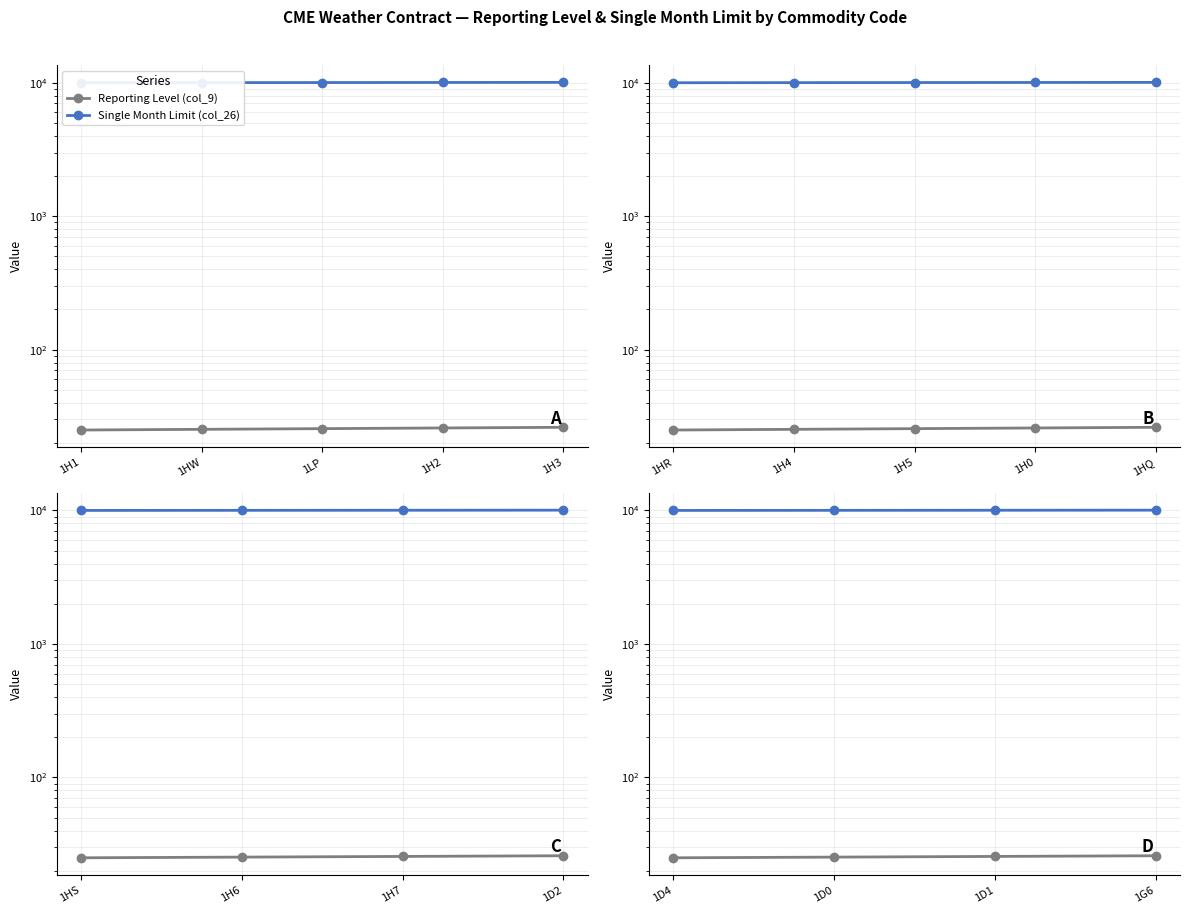

Which series has the largest total across all categories?

Single Month Limit (col_26)